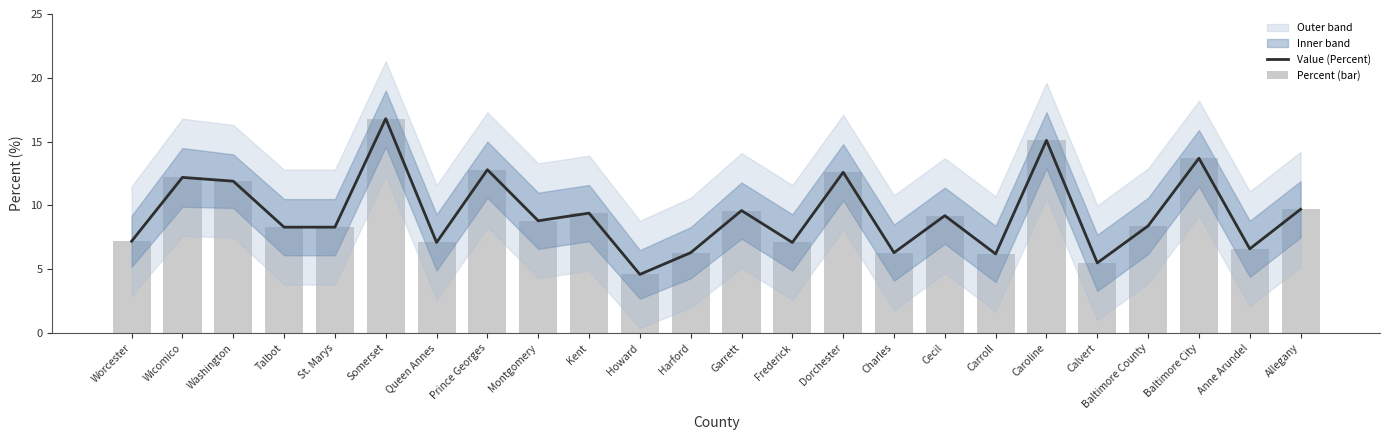

Reading left to right, list all the values displayed in this chart.

Value (Percent): 7.2	12.2	11.9	8.3	8.3	16.8	7.1	12.8	8.8	9.4	4.6	6.3	9.6	7.1	12.6	6.3	9.2	6.2	15.1	5.5	8.4	13.7	6.6	9.7
Percent (bar): 7.2	12.2	11.9	8.3	8.3	16.8	7.1	12.8	8.8	9.4	4.6	6.3	9.6	7.1	12.6	6.3	9.2	6.2	15.1	5.5	8.4	13.7	6.6	9.7